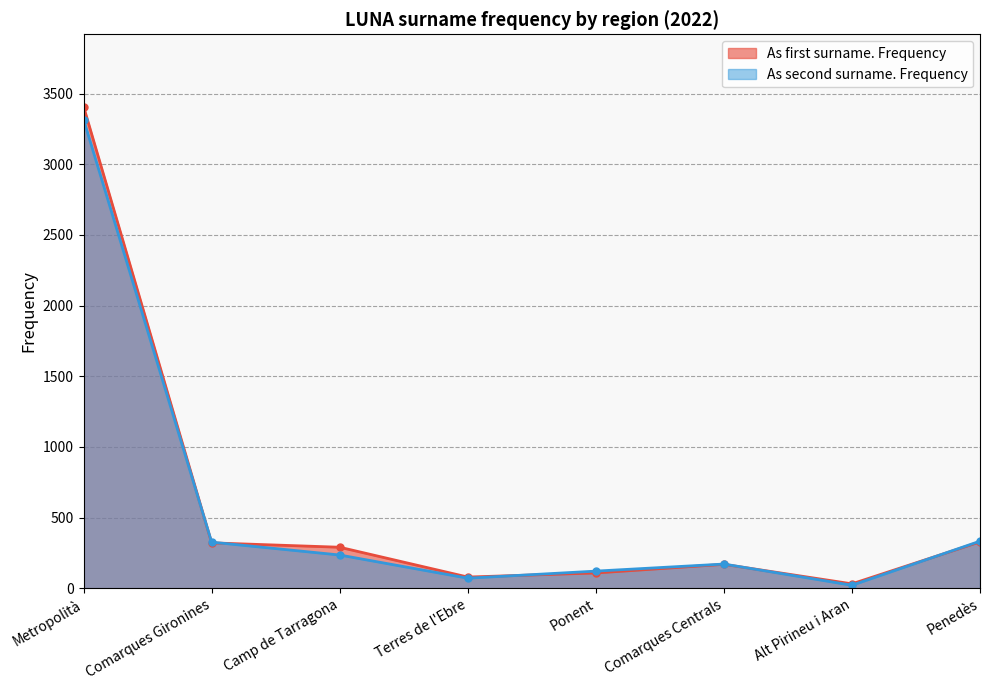

At Camp de Tarragona, list the series in order from smallest to largest.

As second surname. Frequency, As first surname. Frequency